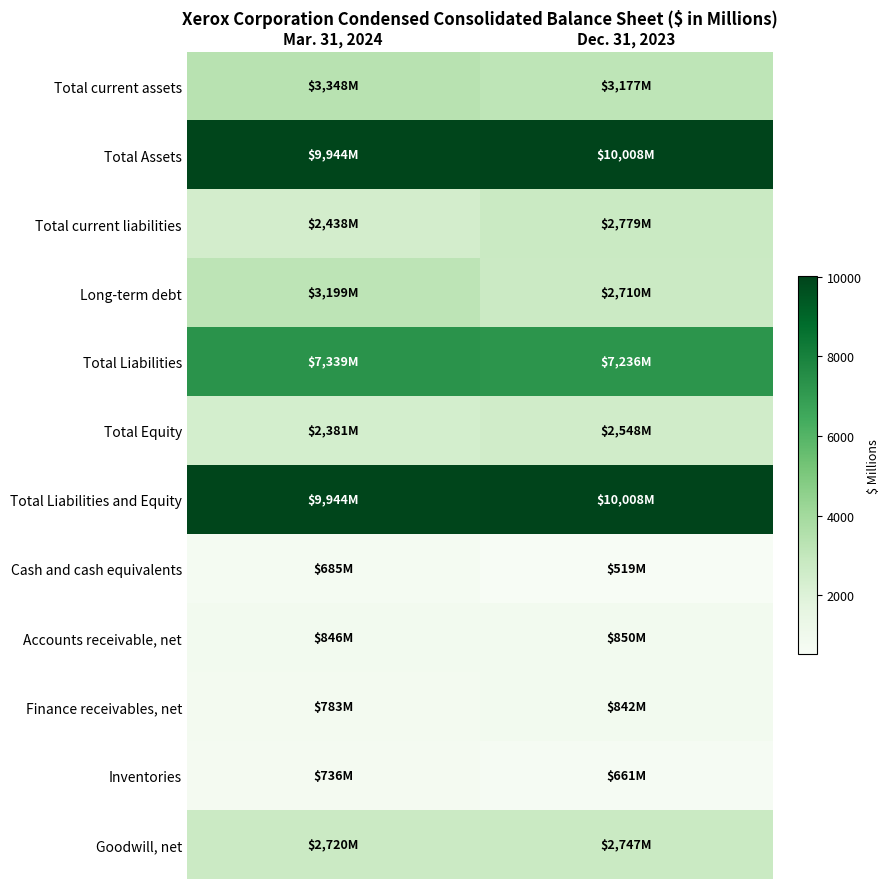

How many data points does each series have?

2